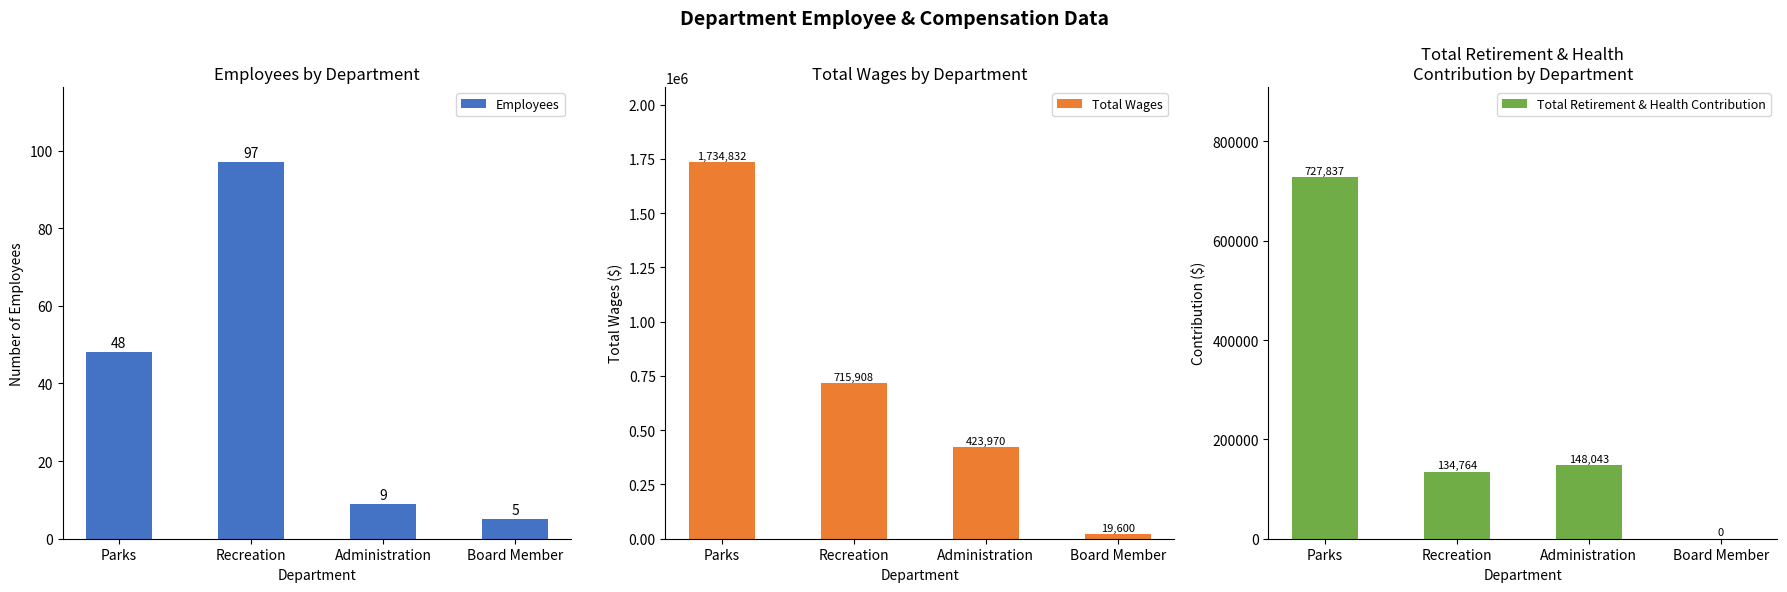

Which series changed the most between Parks and Administration?

Total Wages